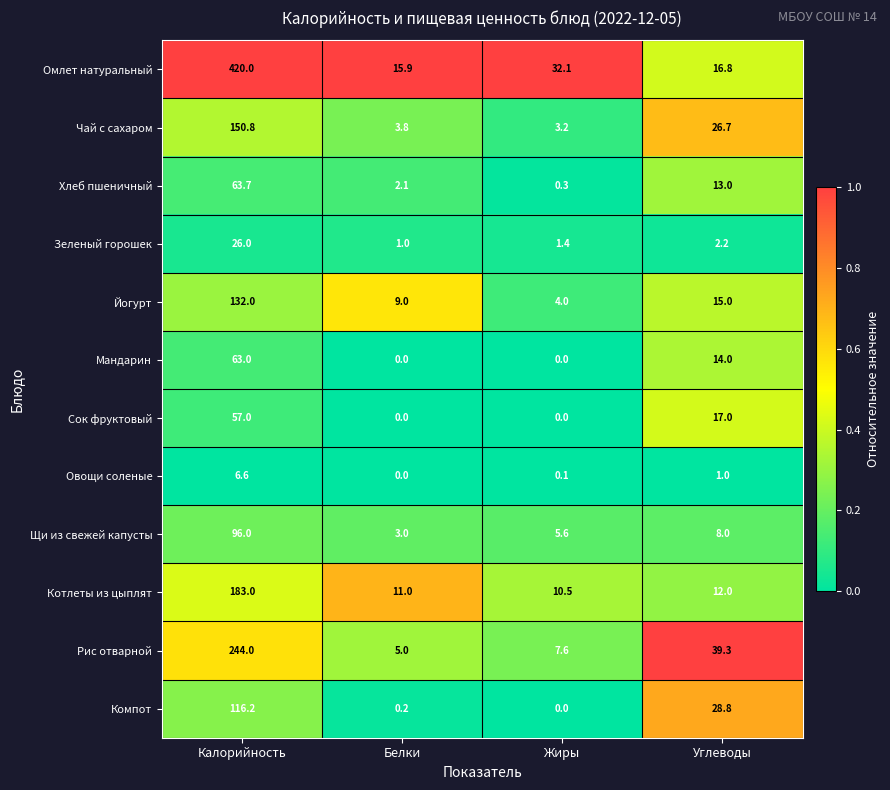

What is the average value of the Хлеб пшеничный series?

19.8